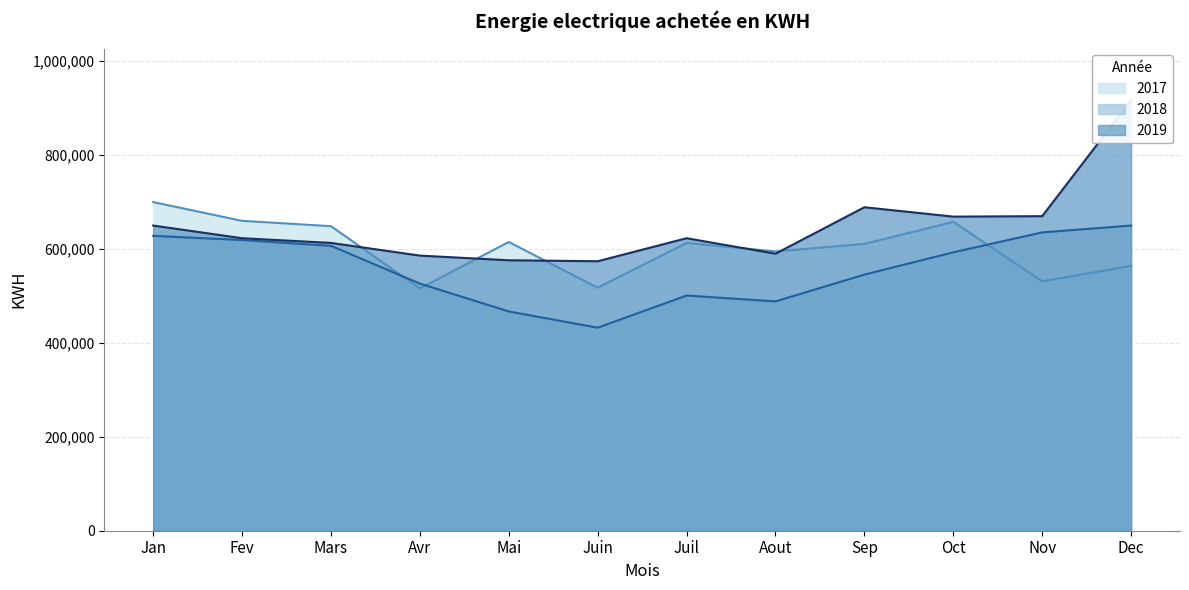

What is the difference between the second highest and second lowest values in the 2019 series?

113000